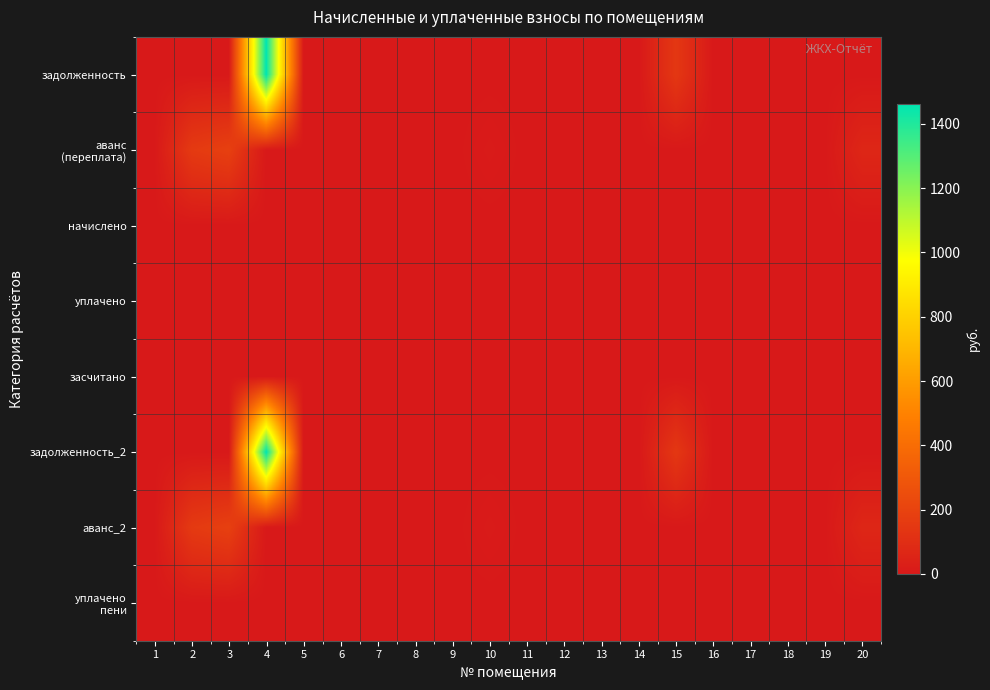

Which series changed the most between 4 and 20?

задолженность